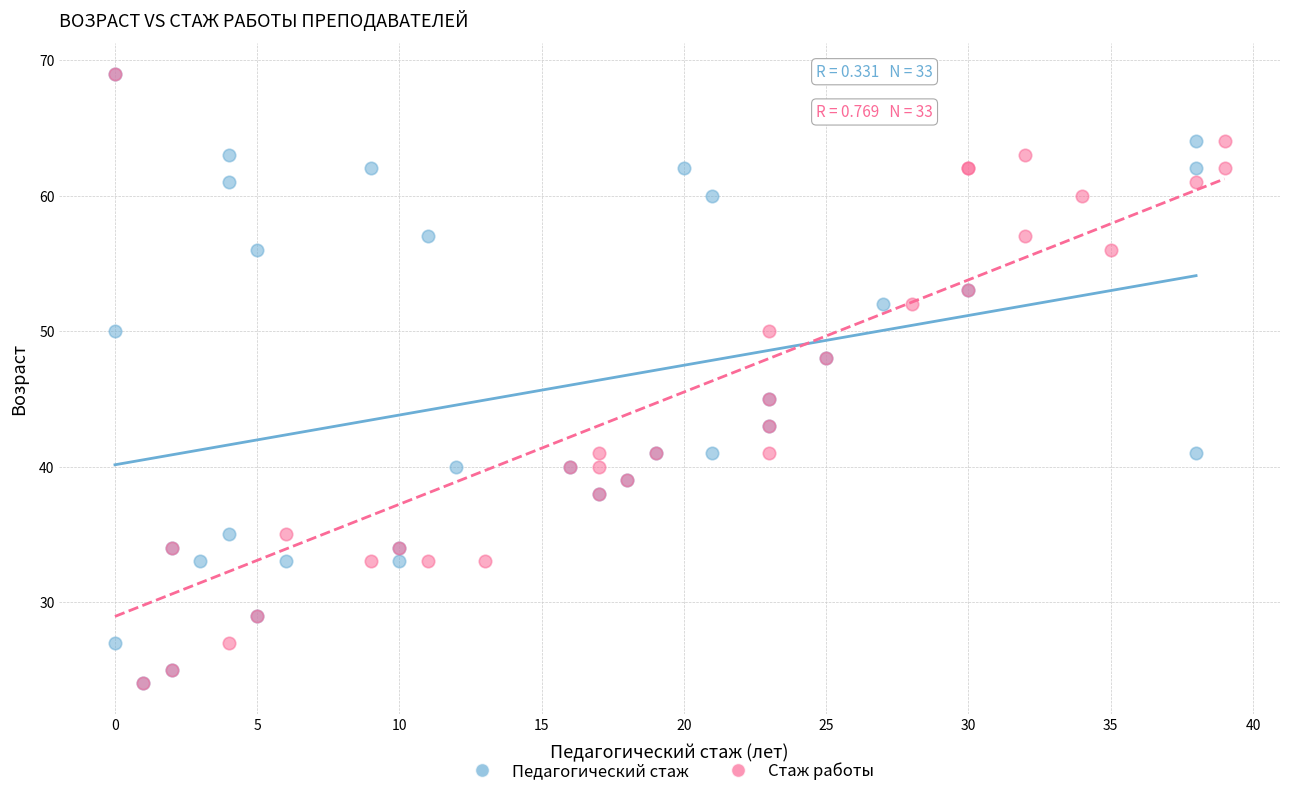

What are all the series names shown in the legend?

Педагогический стаж, Стаж работы